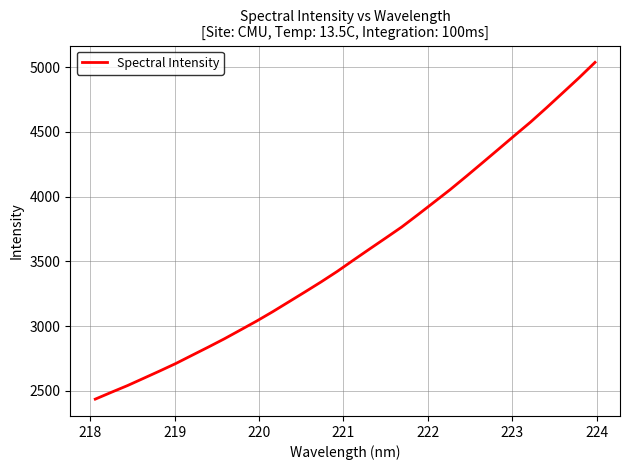

What is the difference between the maximum and minimum values?

2600.0